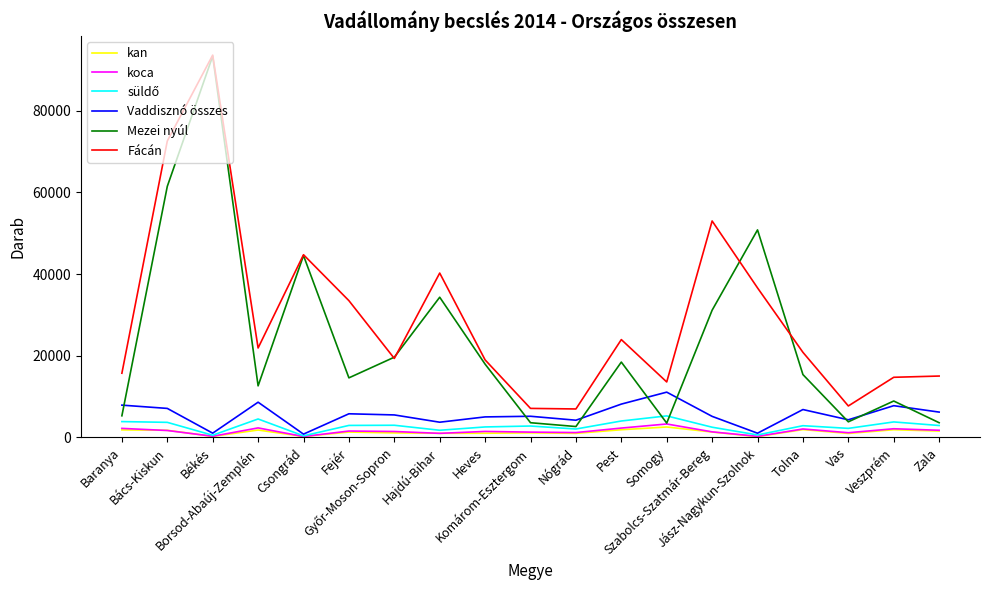

Which series has the largest total across all categories?

Fácán